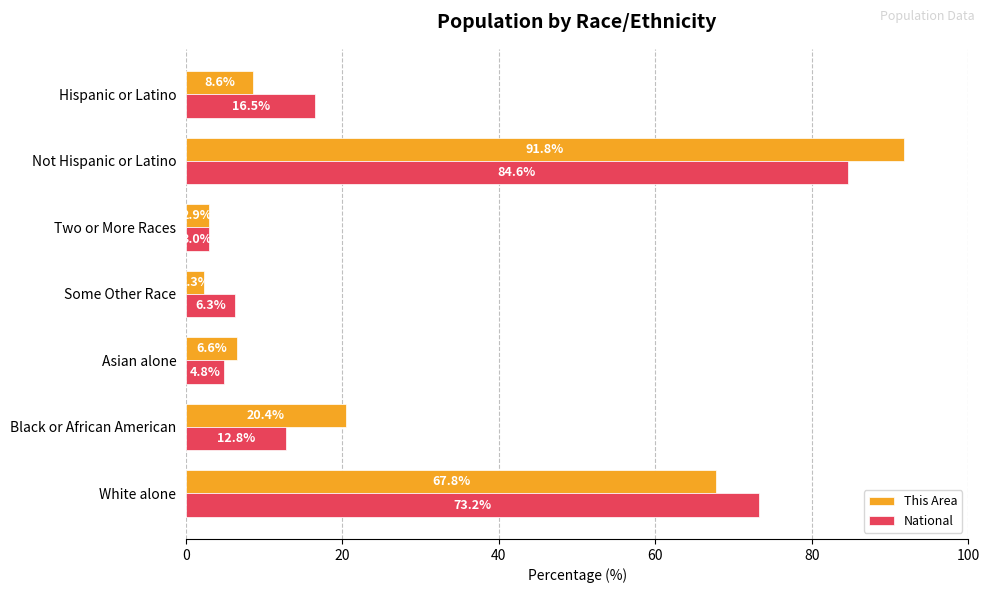

What is the lowest value of the National series?

3.0